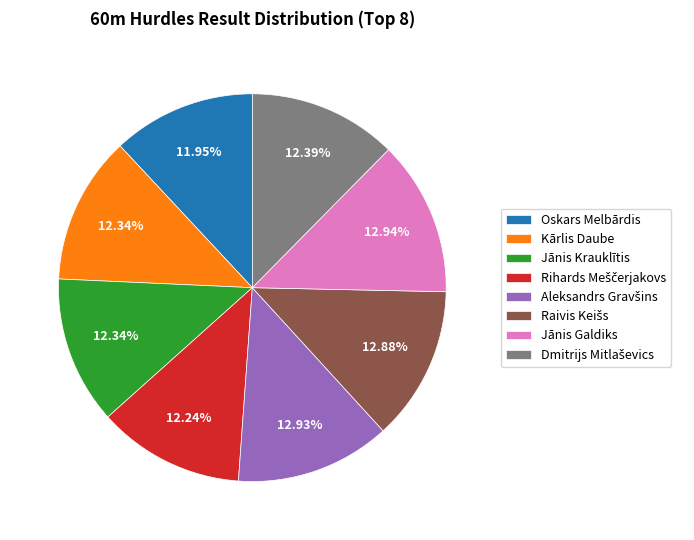

Does any single category account for the majority?

No